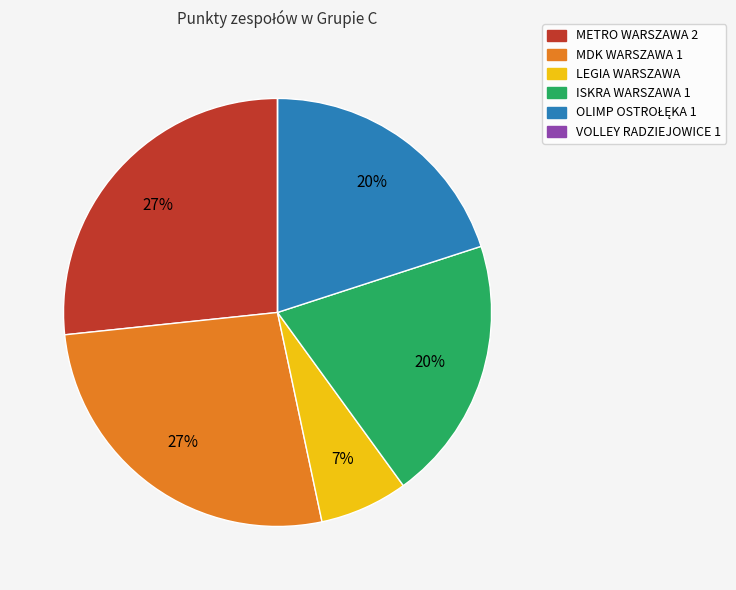

To the nearest percent, what percentage of the pie is METRO WARSZAWA 2?

27%